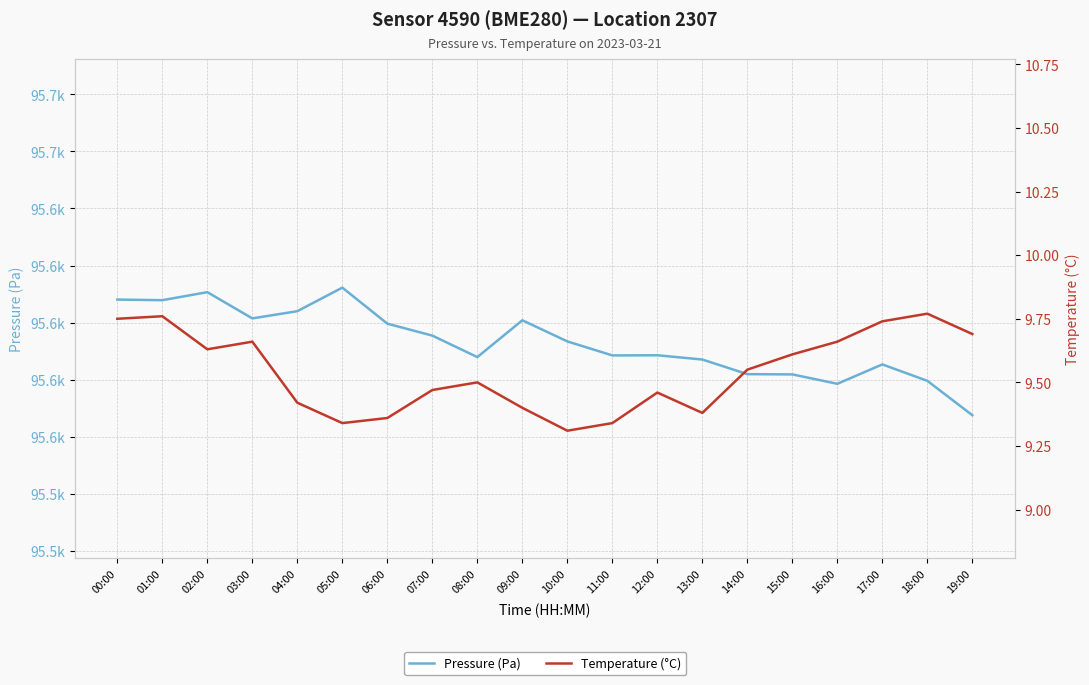

True or false: Temperature (°C) has more than 0 points higher than both neighbors.

True